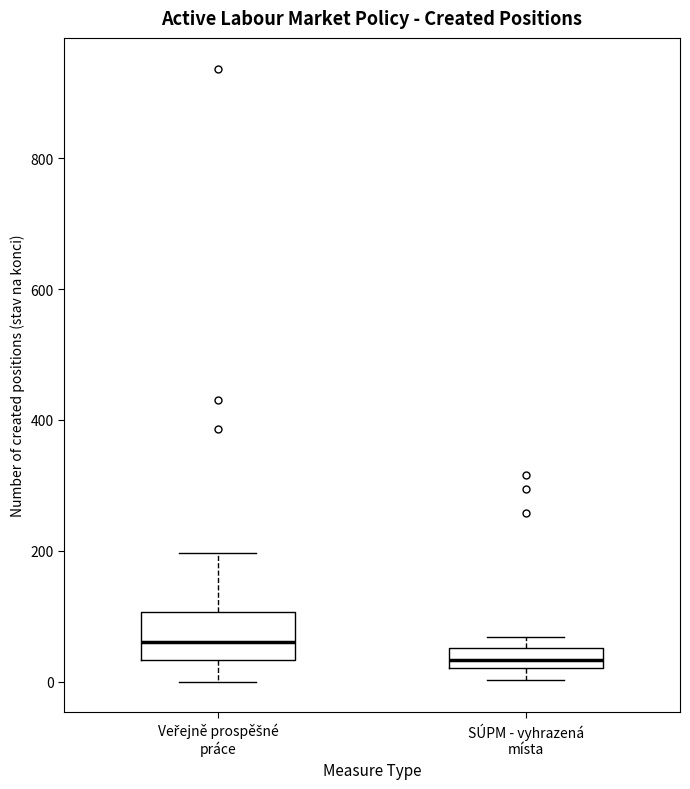

Which box has the highest median line?

Veřejně prospěšné práce